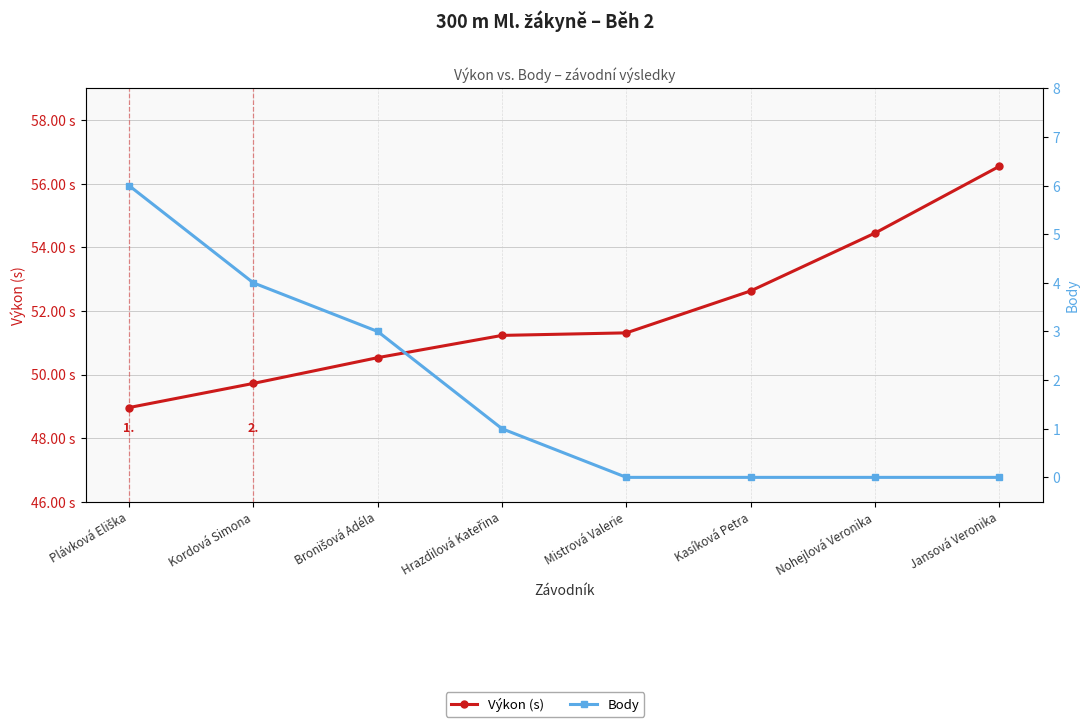

Which series has the largest total across all categories?

Výkon (s)